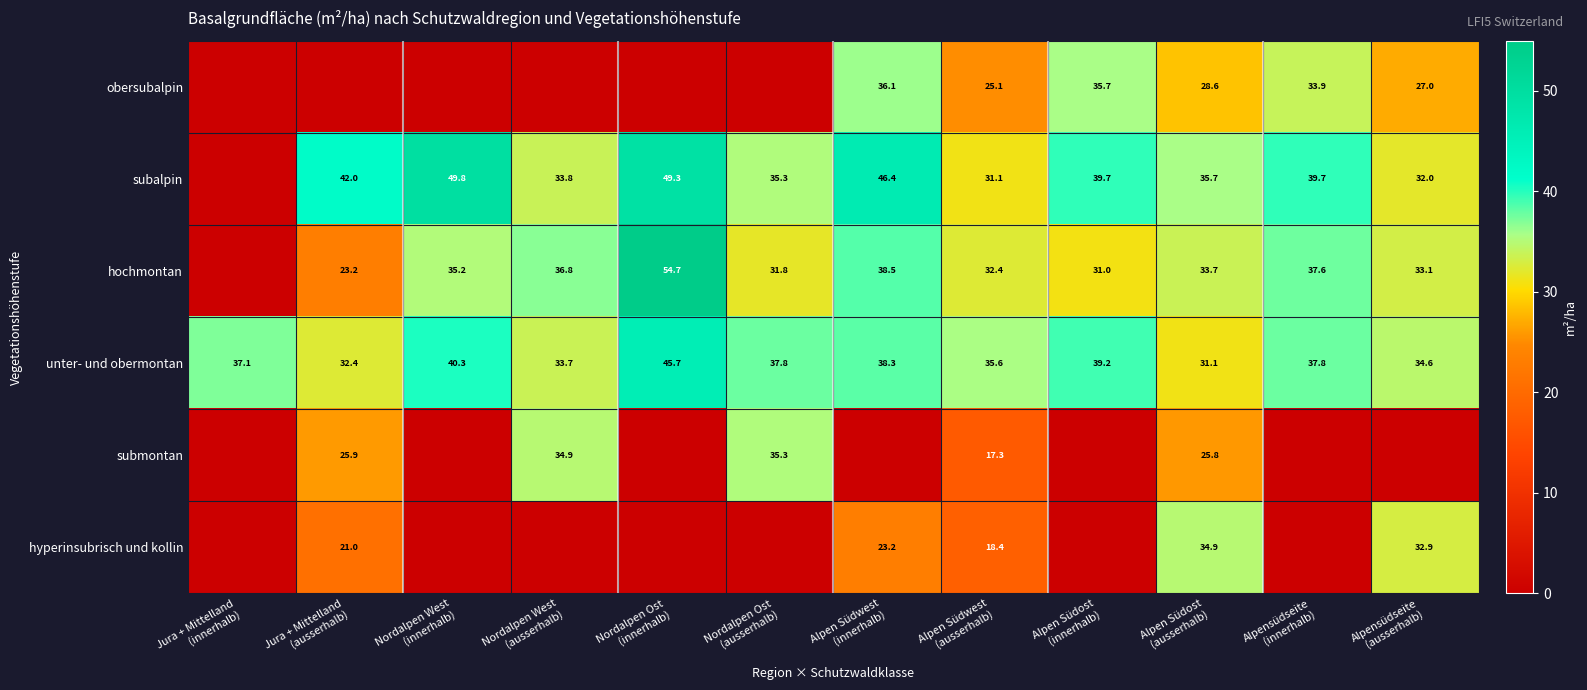

What is the highest value of the unter- und obermontan series?

45.7